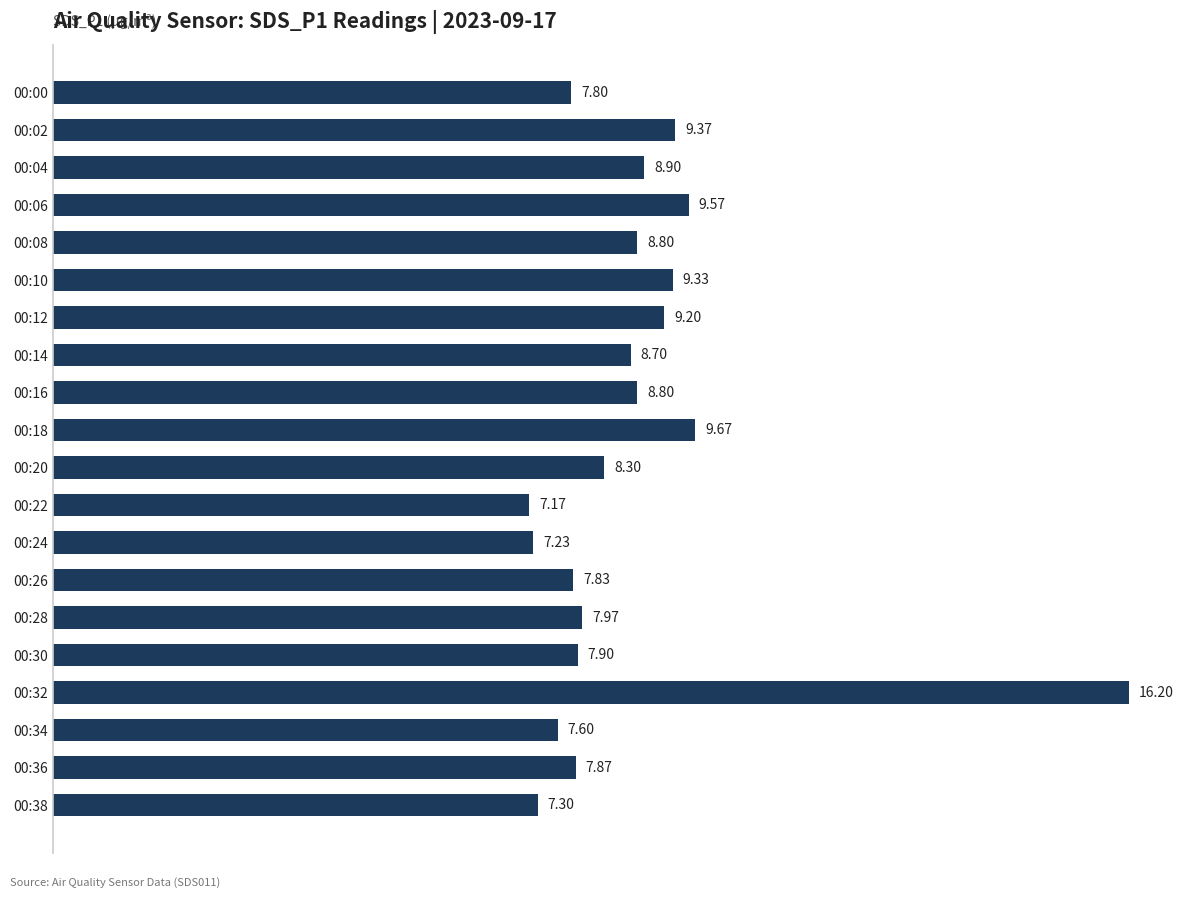

Which category has the lowest value across all series?

00:22